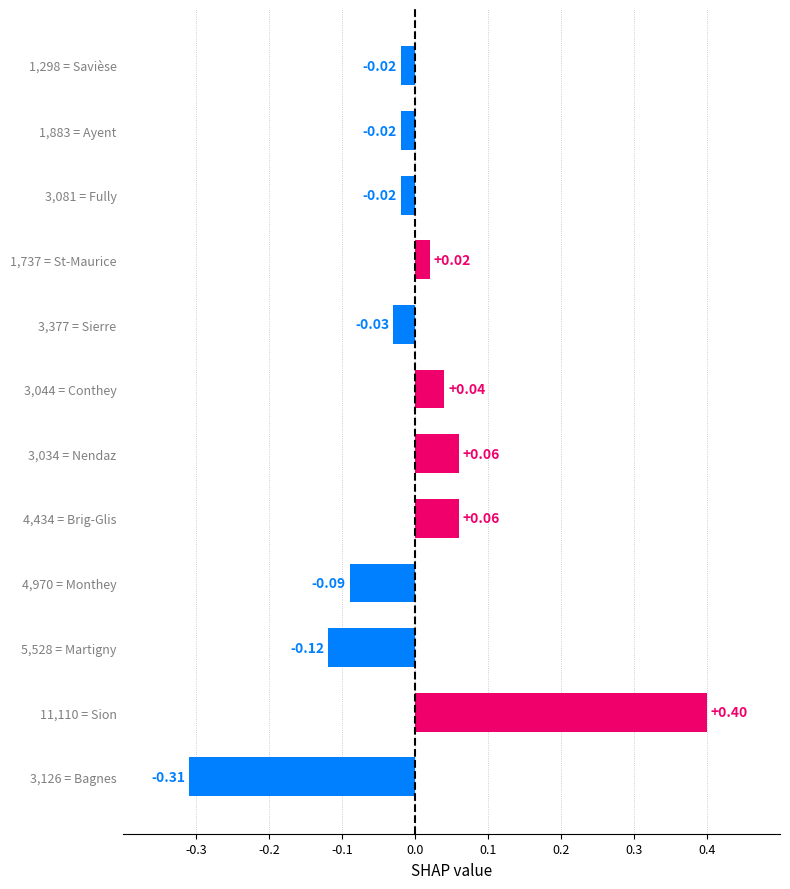

What is the difference between the maximum and minimum values?

0.7